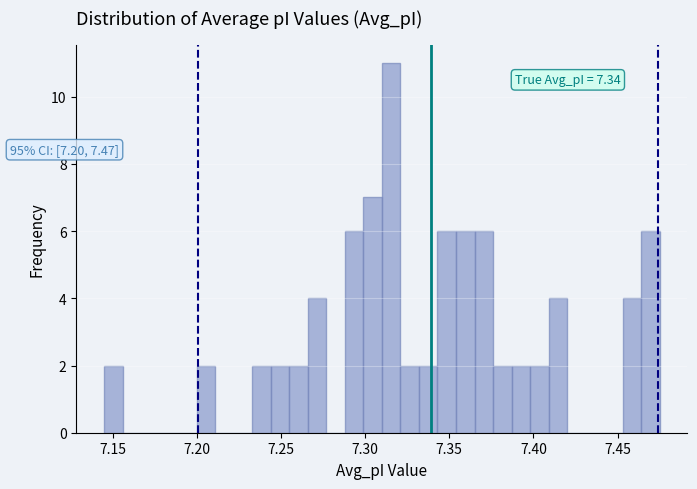

Around what value on the x-axis is the tallest bar? Give the approximate position of its centre, as read against the axis.

7.315